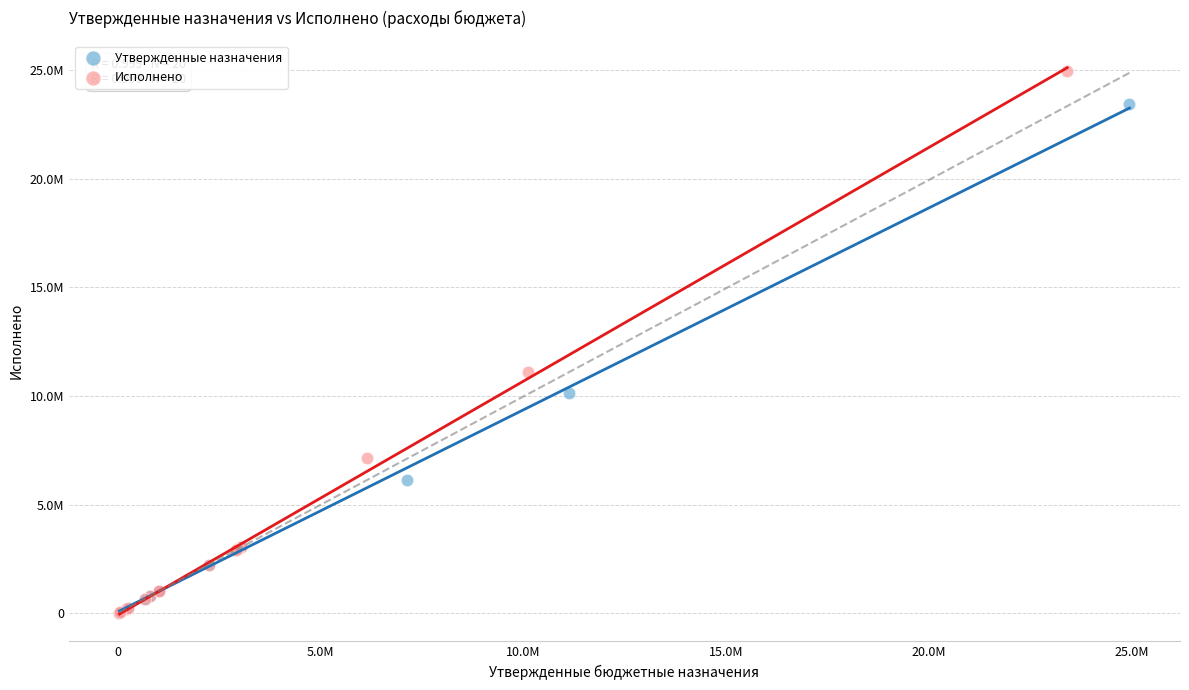

What are all the series names shown in the legend?

Утвержденные назначения, Исполнено